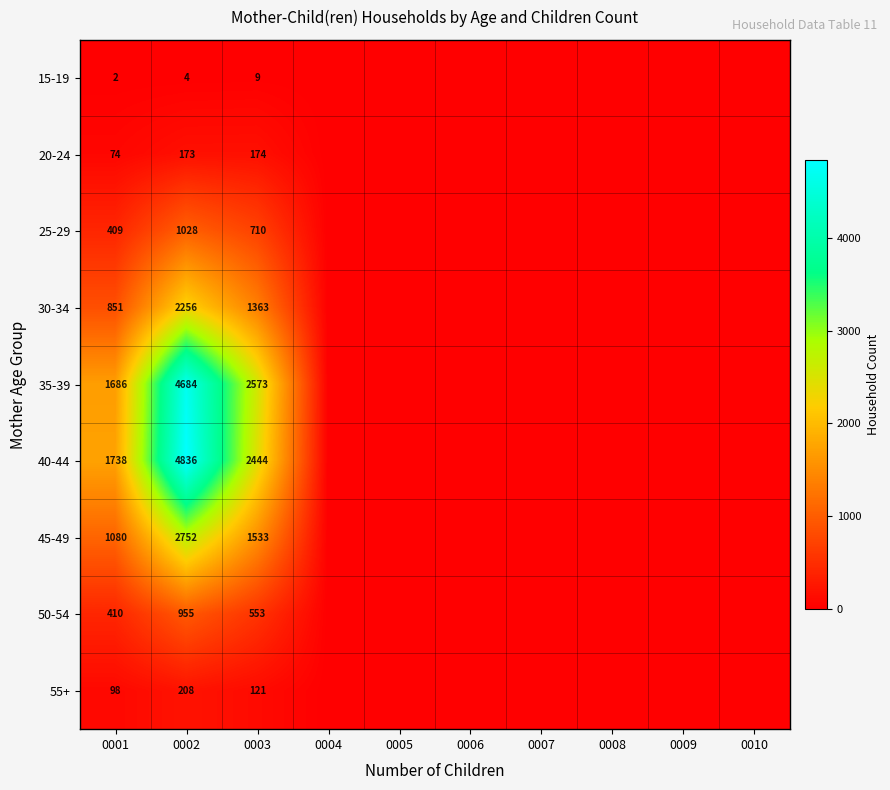

True or false: 45-49 has a value of 224 at 0001.

False